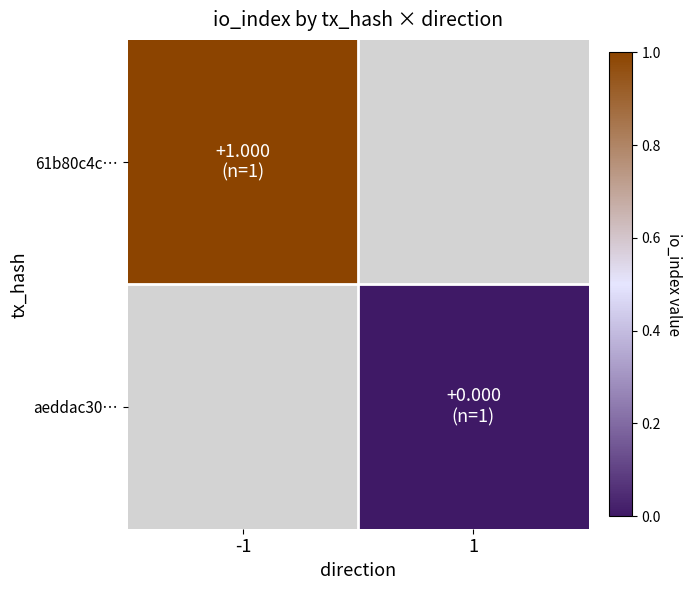

What is the maximum value shown in the chart?

1.0